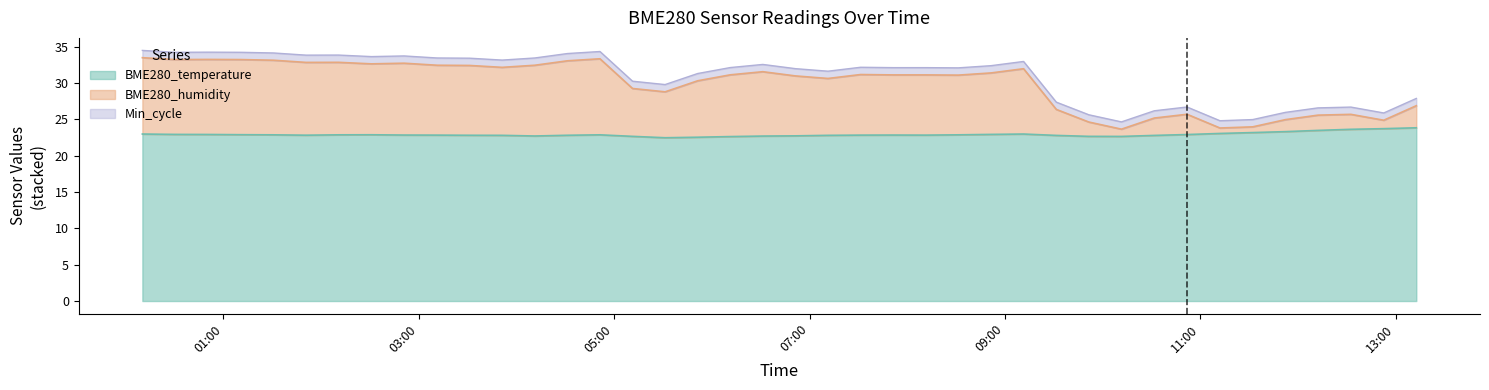

What is the difference between the highest and lowest values at 2023/05/05 08:51:27?

9.5